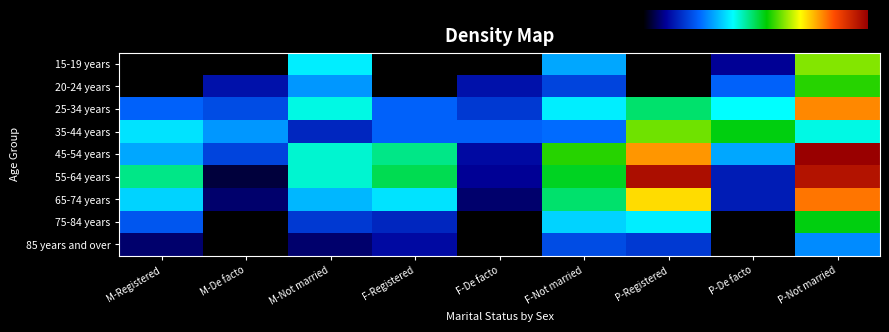

Reading left to right, extract all data points from this chart.

15-19 years: 0	0	27	0	0	22	0	7	44
20-24 years: 0	9	21	0	9	14	0	17	40
25-34 years: 17	15	29	17	13	27	34	28	56
35-44 years: 26	21	11	17	17	18	43	38	29
45-54 years: 22	14	30	33	8	40	55	22	70
55-64 years: 33	3	30	35	7	37	68	10	67
65-74 years: 25	5	23	26	5	34	51	10	57
75-84 years: 16	0	13	11	0	25	27	0	38
85 years and over: 5	0	5	8	0	15	13	0	20